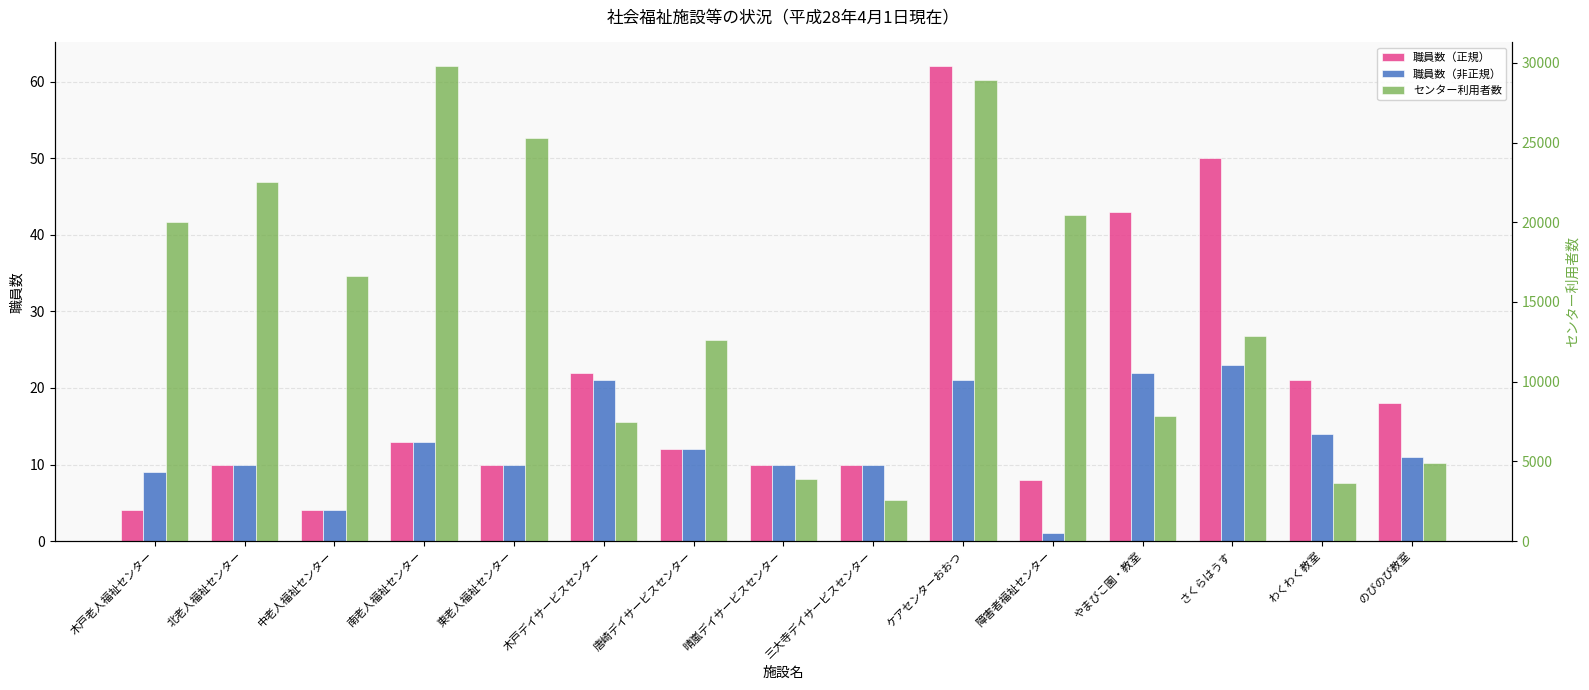

Reading right to left, extract all data points from this chart.

職員数（正規）: のびのび教室=18	わくわく教室=21	さくらはうす=50	やまびこ園・教室=43	障害者福祉センター=8	ケアセンターおおつ=62	三大寺デイサービスセンター=10	晴嵐デイサービスセンター=10	唐崎デイサービスセンター=12	木戸デイサービスセンター=22	東老人福祉センター=10	南老人福祉センター=13	中老人福祉センター=4	北老人福祉センター=10	木戸老人福祉センター=4
職員数（非正規）: のびのび教室=11	わくわく教室=14	さくらはうす=23	やまびこ園・教室=22	障害者福祉センター=1	ケアセンターおおつ=21	三大寺デイサービスセンター=10	晴嵐デイサービスセンター=10	唐崎デイサービスセンター=12	木戸デイサービスセンター=21	東老人福祉センター=10	南老人福祉センター=13	中老人福祉センター=4	北老人福祉センター=10	木戸老人福祉センター=9
センター利用者数: のびのび教室=4919	わくわく教室=3675	さくらはうす=12852	やまびこ園・教室=7855	障害者福祉センター=20449	ケアセンターおおつ=28900	三大寺デイサービスセンター=2561	晴嵐デイサービスセンター=3875	唐崎デイサービスセンター=12591	木戸デイサービスセンター=7466	東老人福祉センター=25275	南老人福祉センター=29793	中老人福祉センター=16611	北老人福祉センター=22521	木戸老人福祉センター=20025